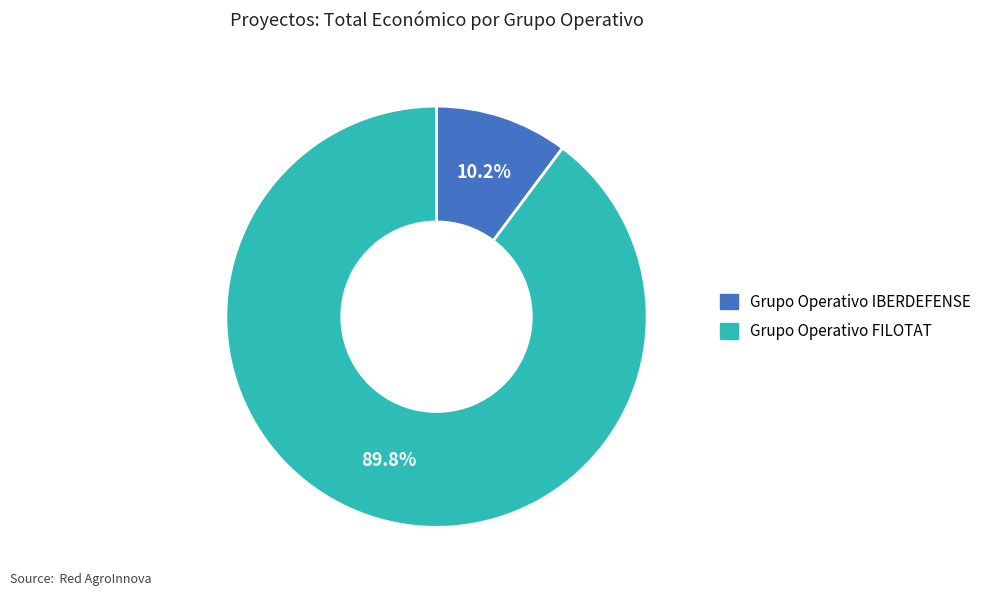

Is it true that Grupo Operativo FILOTAT is 90% of the pie?

True